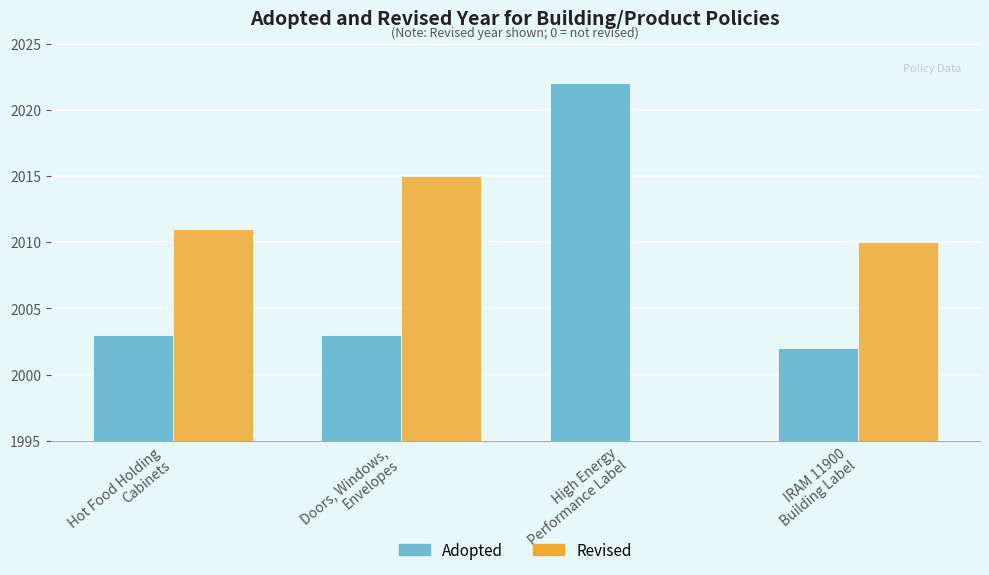

What is the maximum value shown in the chart?

2022